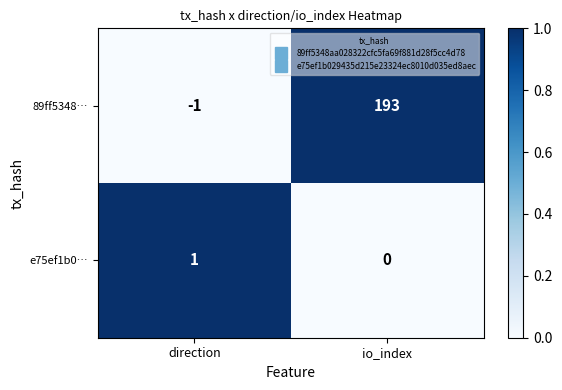

Count the number of data series in this chart.

2